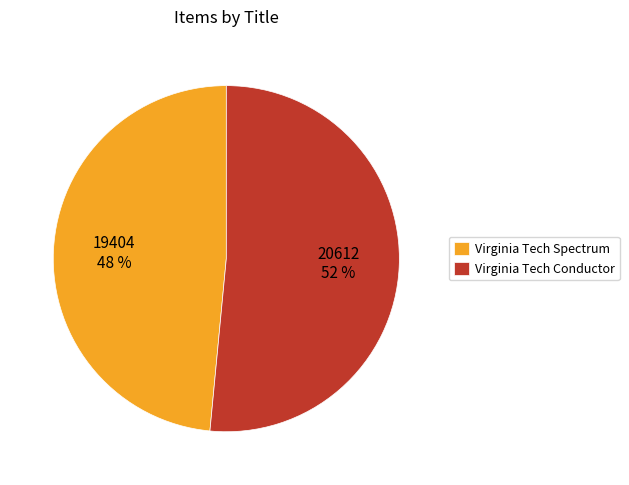

Which slice is the largest?

Virginia Tech Conductor